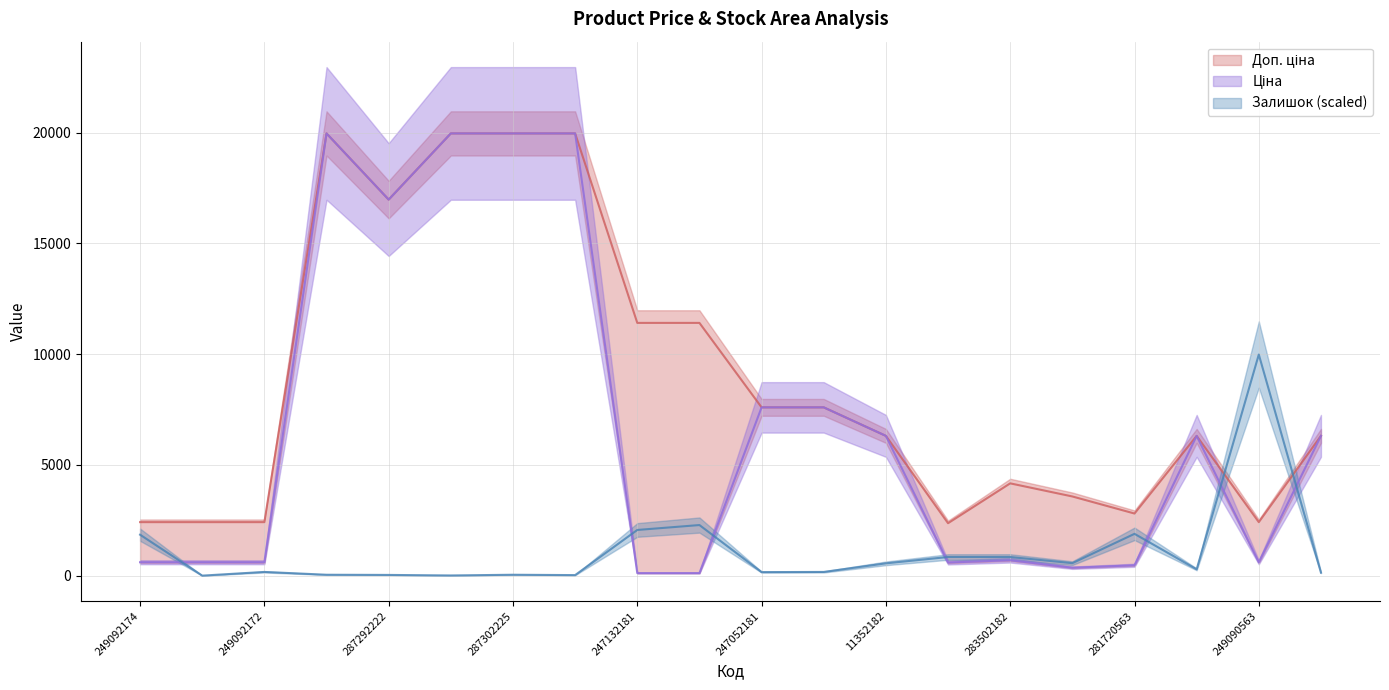

Where does the Залишок series first go above 285?

249092174